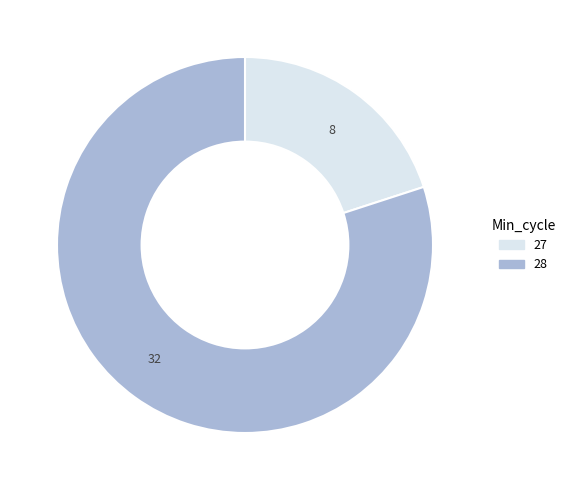

True or false: 32 accounts for 80% of the total.

True